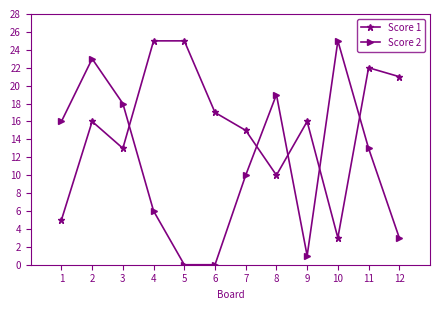

Where is Score 2 nearest to the value 12?

11